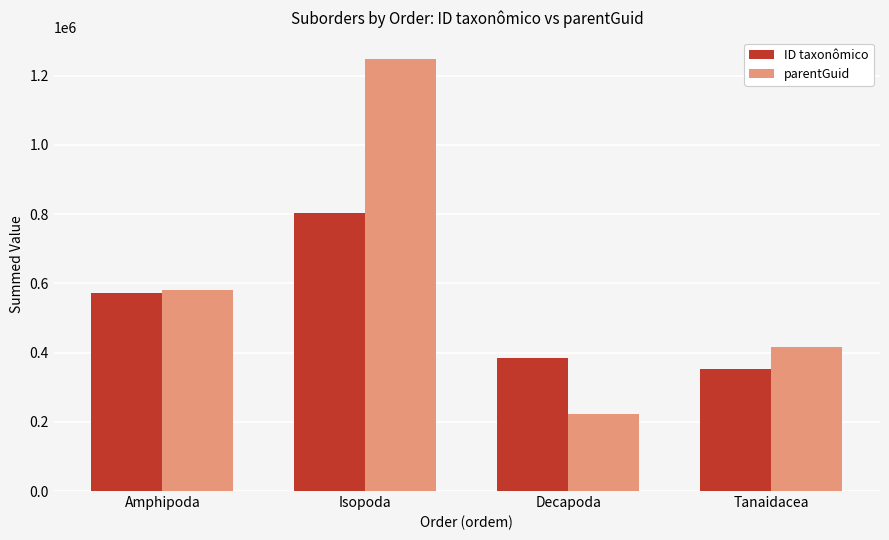

At which label does parentGuid reach its peak?

Isopoda